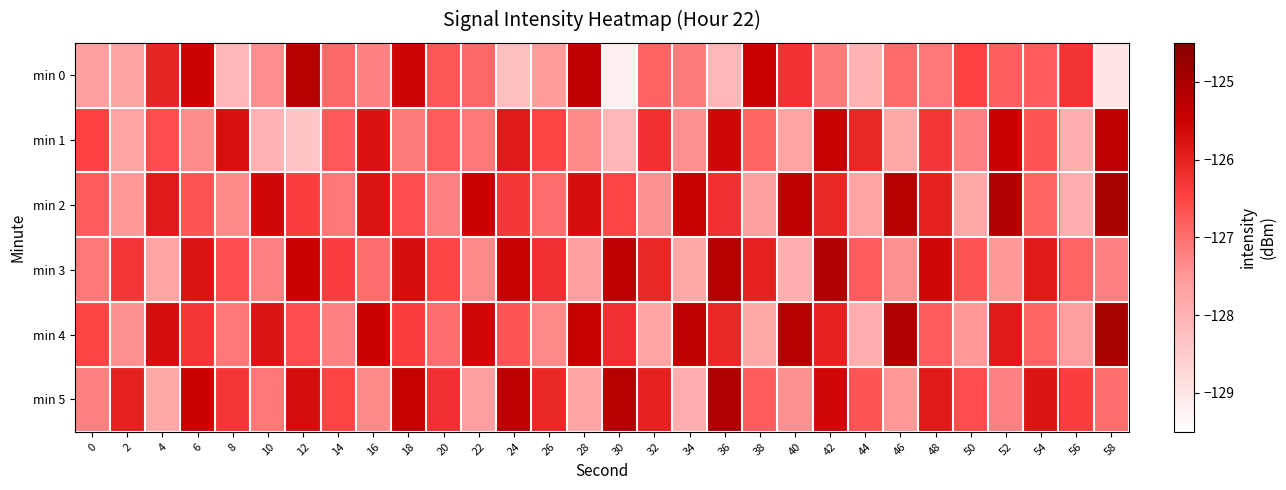

Reading left to right, extract all data points from this chart.

min 0: 0=-127.6	2=-127.7	4=-126.0	6=-125.5	8=-128.1	10=-127.4	12=-125.2	14=-126.9	16=-127.2	18=-125.6	20=-126.7	22=-126.9	24=-128.2	26=-127.6	28=-125.3	30=-129.2	32=-126.9	34=-127.2	36=-128.1	38=-125.5	40=-126.2	42=-127.2	44=-128.0	46=-127.0	48=-127.1	50=-126.5	52=-126.8	54=-126.8	56=-126.3	58=-129.0
min 1: 0=-126.5	2=-127.7	4=-126.6	6=-127.3	8=-125.7	10=-128.0	12=-128.4	14=-126.7	16=-125.8	18=-127.2	20=-126.8	22=-127.1	24=-125.9	26=-126.5	28=-127.3	30=-128.1	32=-126.2	34=-127.4	36=-125.6	38=-126.9	40=-127.7	42=-125.4	44=-126.1	46=-127.8	48=-126.3	50=-127.2	52=-125.5	54=-126.7	56=-127.9	58=-125.3
min 2: 0=-126.8	2=-127.5	4=-125.9	6=-126.7	8=-127.3	10=-125.6	12=-126.4	14=-127.1	16=-125.8	18=-126.6	20=-127.2	22=-125.5	24=-126.3	26=-127.0	28=-125.7	30=-126.5	32=-127.4	34=-125.4	36=-126.2	38=-127.6	40=-125.3	42=-126.1	44=-127.7	46=-125.2	48=-126.0	50=-127.8	52=-125.1	54=-126.9	56=-127.9	58=-125.0
min 3: 0=-127.1	2=-126.3	4=-127.7	6=-125.8	8=-126.6	10=-127.2	12=-125.5	14=-126.4	16=-127.0	18=-125.7	20=-126.5	22=-127.3	24=-125.4	26=-126.2	28=-127.6	30=-125.3	32=-126.1	34=-127.8	36=-125.2	38=-126.0	40=-127.9	42=-125.1	44=-126.8	46=-127.4	48=-125.6	50=-126.7	52=-127.5	54=-125.9	56=-126.9	58=-127.2
min 4: 0=-126.5	2=-127.4	4=-125.7	6=-126.3	8=-127.1	10=-125.8	12=-126.6	14=-127.2	16=-125.5	18=-126.4	20=-127.0	22=-125.6	24=-126.7	26=-127.3	28=-125.4	30=-126.2	32=-127.7	34=-125.3	36=-126.1	38=-127.8	40=-125.2	42=-126.0	44=-127.9	46=-125.1	48=-126.8	50=-127.5	52=-125.9	54=-126.9	56=-127.6	58=-125.0
min 5: 0=-127.2	2=-126.0	4=-127.8	6=-125.5	8=-126.3	10=-127.1	12=-125.7	14=-126.5	16=-127.3	18=-125.4	20=-126.2	22=-127.6	24=-125.3	26=-126.1	28=-127.7	30=-125.2	32=-126.0	34=-127.9	36=-125.1	38=-126.8	40=-127.4	42=-125.6	44=-126.7	46=-127.5	48=-125.9	50=-126.6	52=-127.2	54=-125.8	56=-126.4	58=-127.0